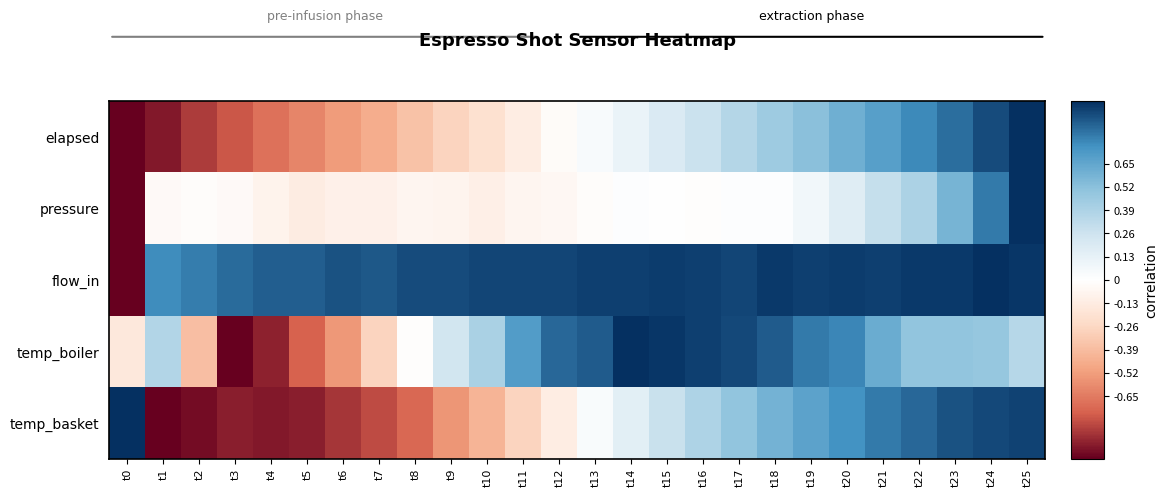

Is the value of flow_in at t24 greater than the value of temp_boiler at t16?

Yes